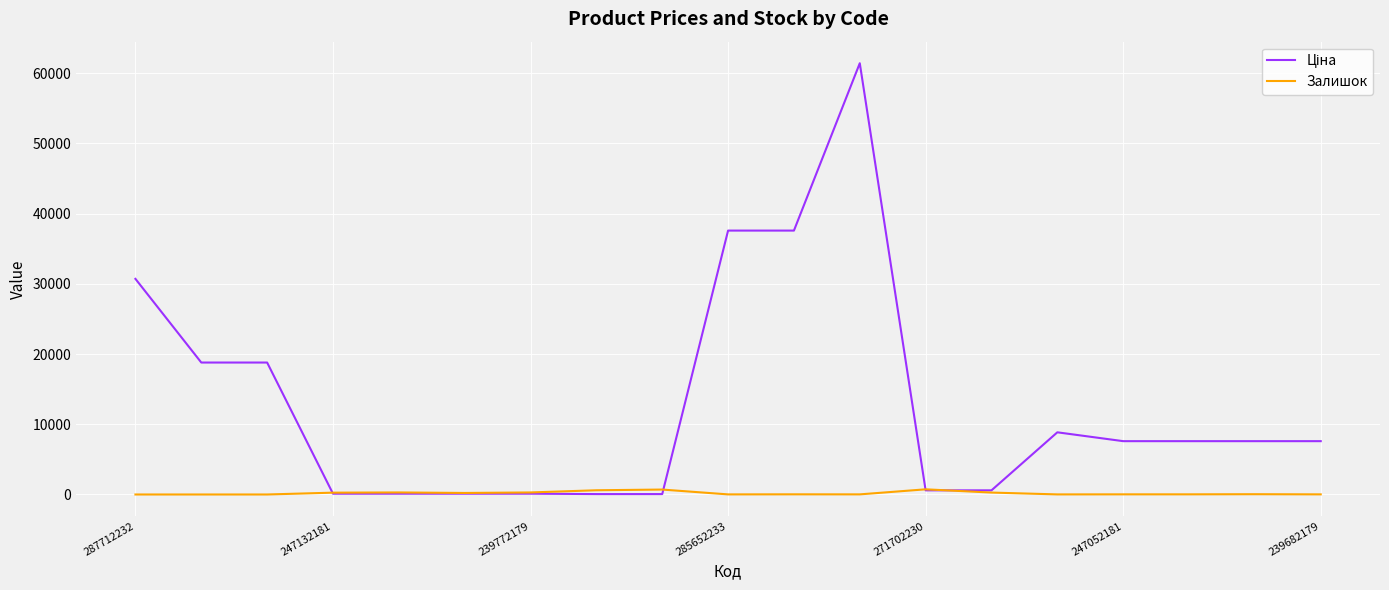

At which label is Ціна closest to 30745?

287712232